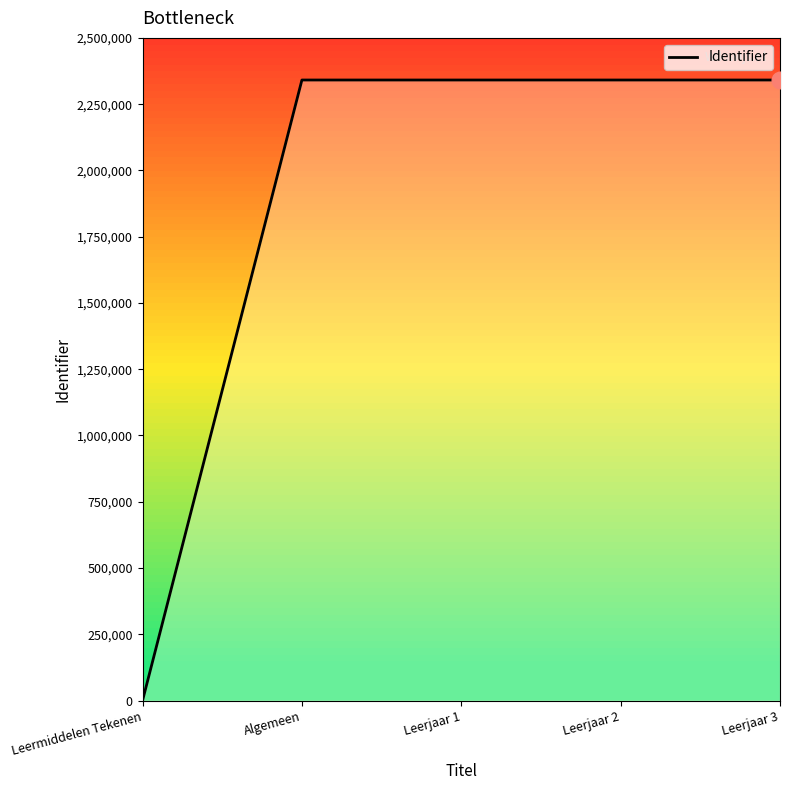

How many values are above zero?

4